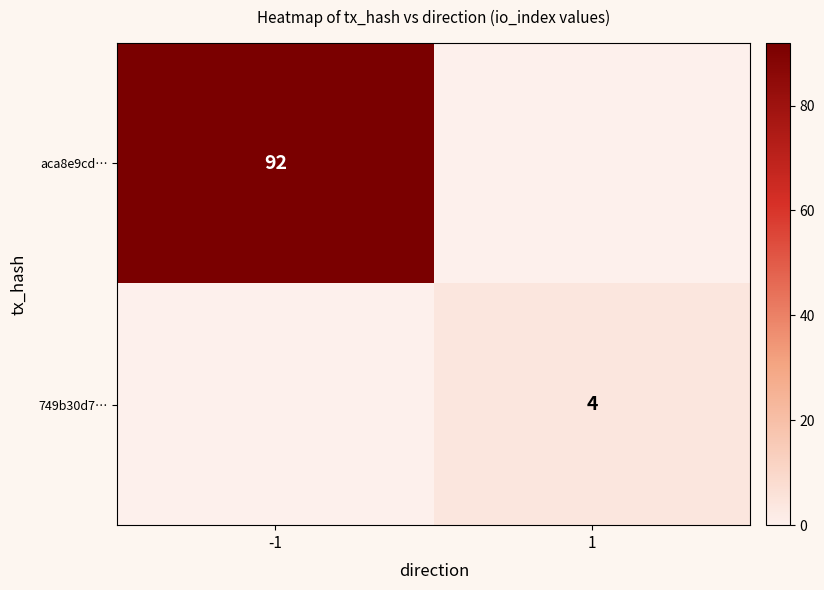

Is it true that 749b30d7… equals 3 at 1?

False